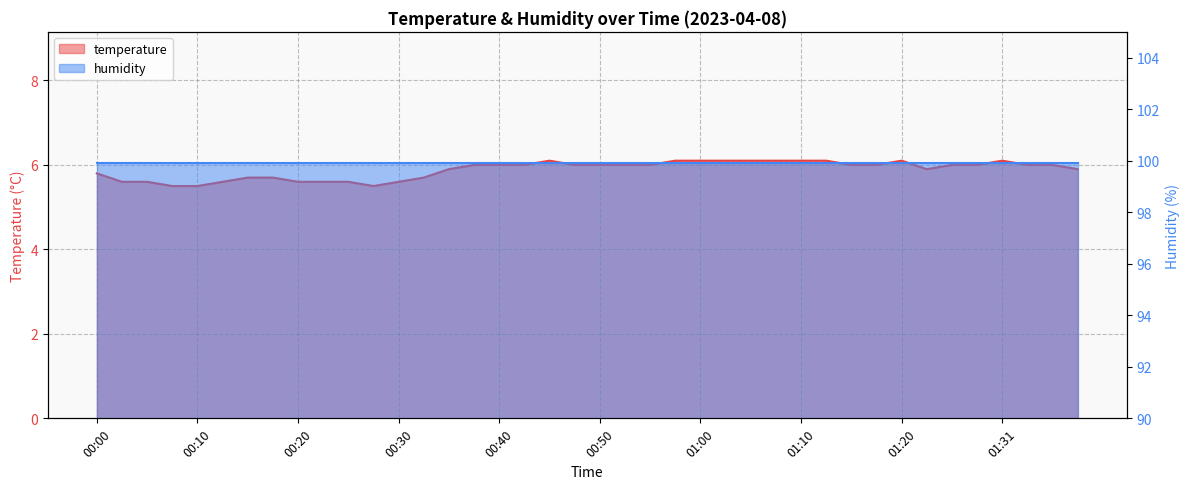

At which category does the chart reach its peak across all series?

00:45